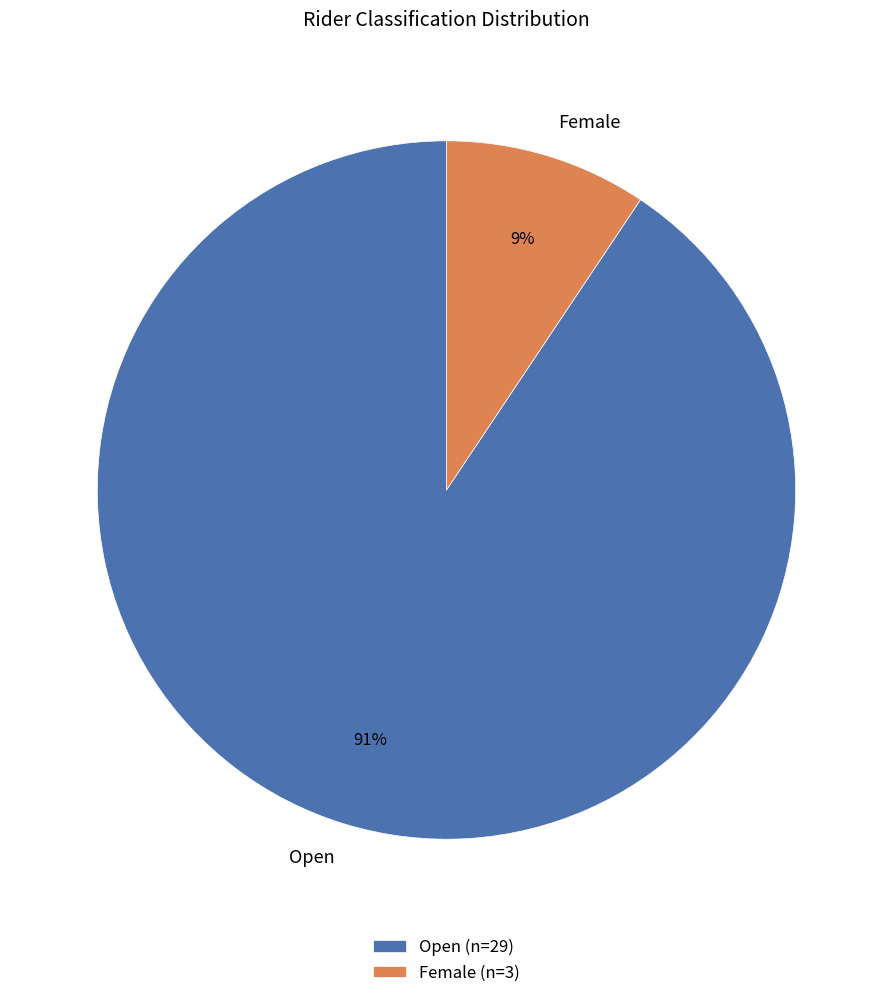

To the nearest percent, what portion does Female represent?

9%